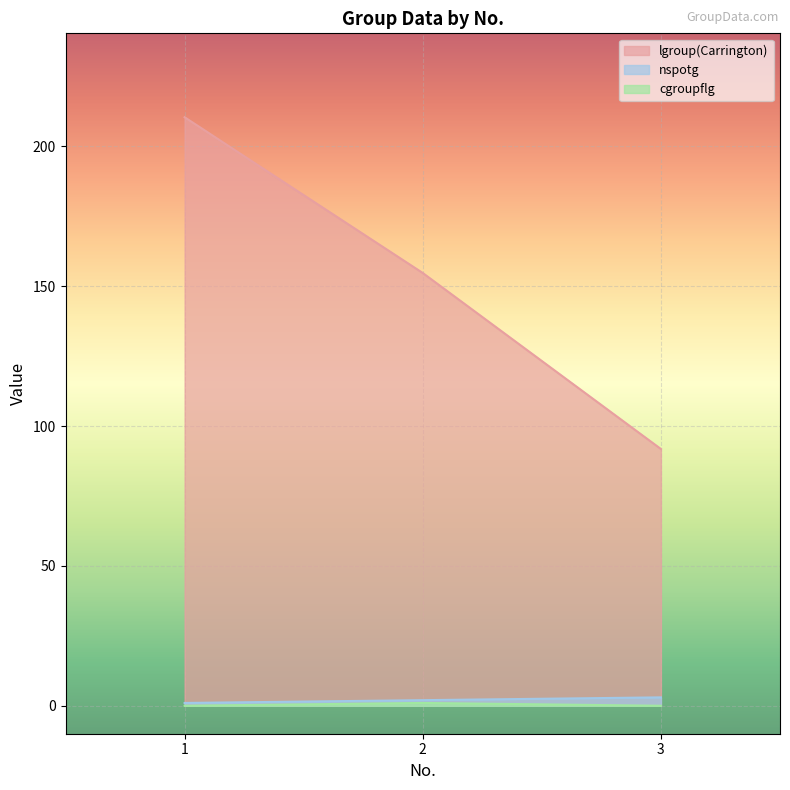

Where is nspotg nearest to the value 2?

2